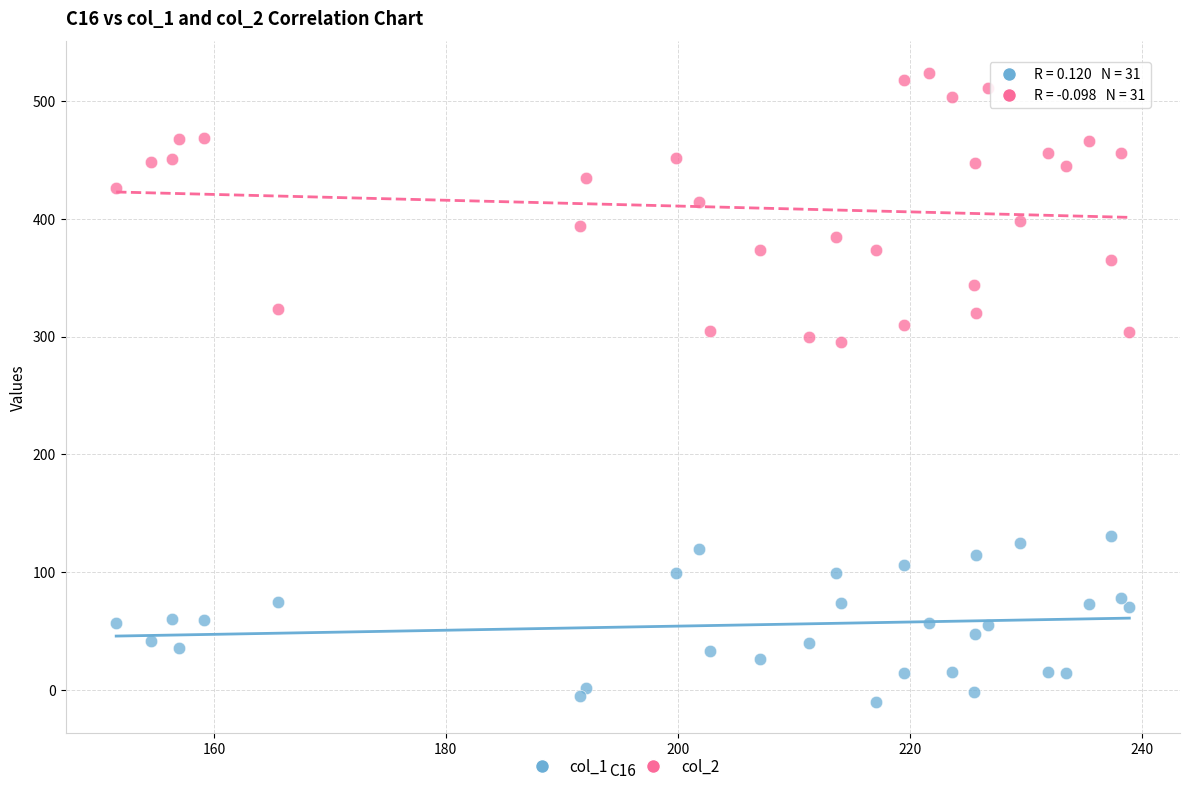

What are all the series names shown in the legend?

col_1, col_2